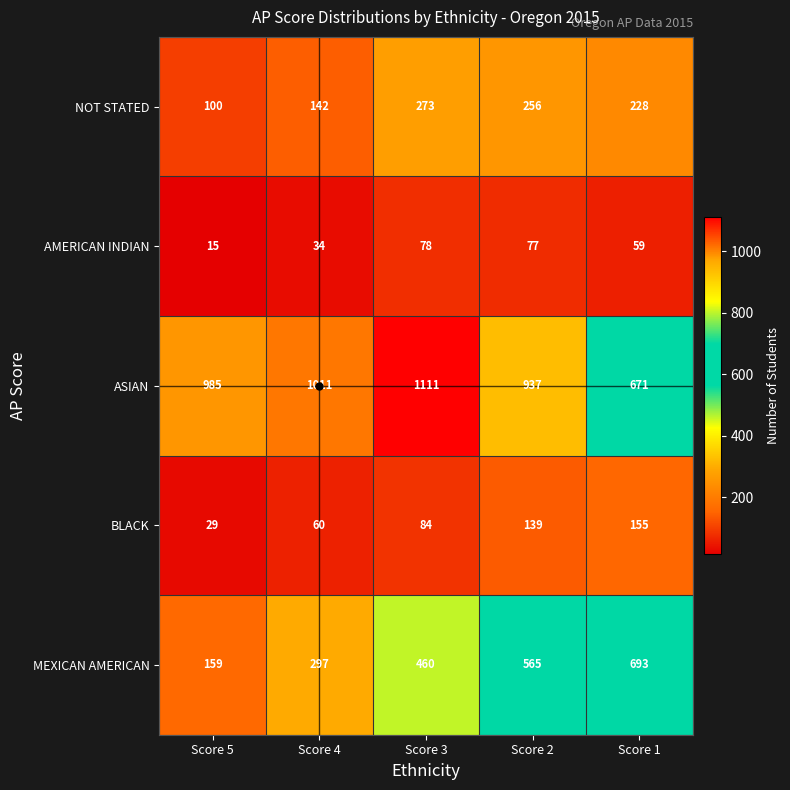

The AMERICAN INDIAN series shows 77 at Score 2. True or false?

True